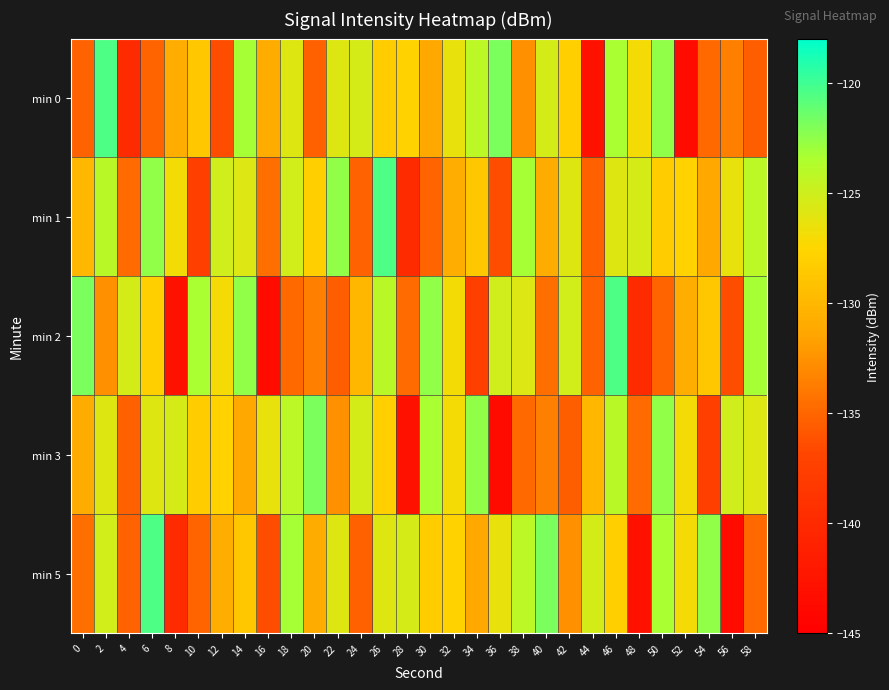

Reading left to right, extract all data points from this chart.

min 0: 0=-135.2	2=-120.5	4=-139.9	6=-135.1	8=-130.8	10=-128.7	12=-136.4	14=-123.2	16=-130.9	18=-125.8	20=-135.3	22=-125.8	24=-125.4	26=-128.3	28=-127.9	30=-131.2	32=-126.4	34=-124.2	36=-121.9	38=-132.6	40=-125.3	42=-128.1	44=-142.9	46=-123.3	48=-127.1	50=-122.6	52=-143.6	54=-134.8	56=-133.6	58=-135.4
min 1: 0=-130.0	2=-124.1	4=-134.7	6=-122.6	8=-126.9	10=-137.6	12=-125.1	14=-125.7	16=-134.5	18=-125.2	20=-128.1	22=-122.6	24=-135.2	26=-120.5	28=-139.9	30=-135.1	32=-130.8	34=-128.7	36=-136.4	38=-123.2	40=-130.9	42=-125.8	44=-135.3	46=-125.8	48=-125.4	50=-128.3	52=-127.9	54=-131.2	56=-126.4	58=-124.2
min 2: 0=-121.9	2=-132.6	4=-125.3	6=-128.1	8=-142.9	10=-123.3	12=-127.1	14=-122.6	16=-143.6	18=-134.8	20=-133.6	22=-135.4	24=-130.0	26=-124.1	28=-134.7	30=-122.6	32=-126.9	34=-137.6	36=-125.1	38=-125.7	40=-134.5	42=-125.2	44=-135.2	46=-120.5	48=-139.9	50=-135.1	52=-130.8	54=-128.7	56=-136.4	58=-123.2
min 3: 0=-130.9	2=-125.8	4=-135.3	6=-125.8	8=-125.4	10=-128.3	12=-127.9	14=-131.2	16=-126.4	18=-124.2	20=-121.9	22=-132.6	24=-125.3	26=-128.1	28=-142.9	30=-123.3	32=-127.1	34=-122.6	36=-143.6	38=-134.8	40=-133.6	42=-135.4	44=-130.0	46=-124.1	48=-134.7	50=-122.6	52=-126.9	54=-137.6	56=-125.1	58=-125.7
min 5: 0=-134.5	2=-125.2	4=-135.2	6=-120.5	8=-139.9	10=-135.1	12=-130.8	14=-128.7	16=-136.4	18=-123.2	20=-130.9	22=-125.8	24=-135.3	26=-125.8	28=-125.4	30=-128.3	32=-127.9	34=-131.2	36=-126.4	38=-124.2	40=-121.9	42=-132.6	44=-125.3	46=-128.1	48=-142.9	50=-123.3	52=-127.1	54=-122.6	56=-143.6	58=-134.8